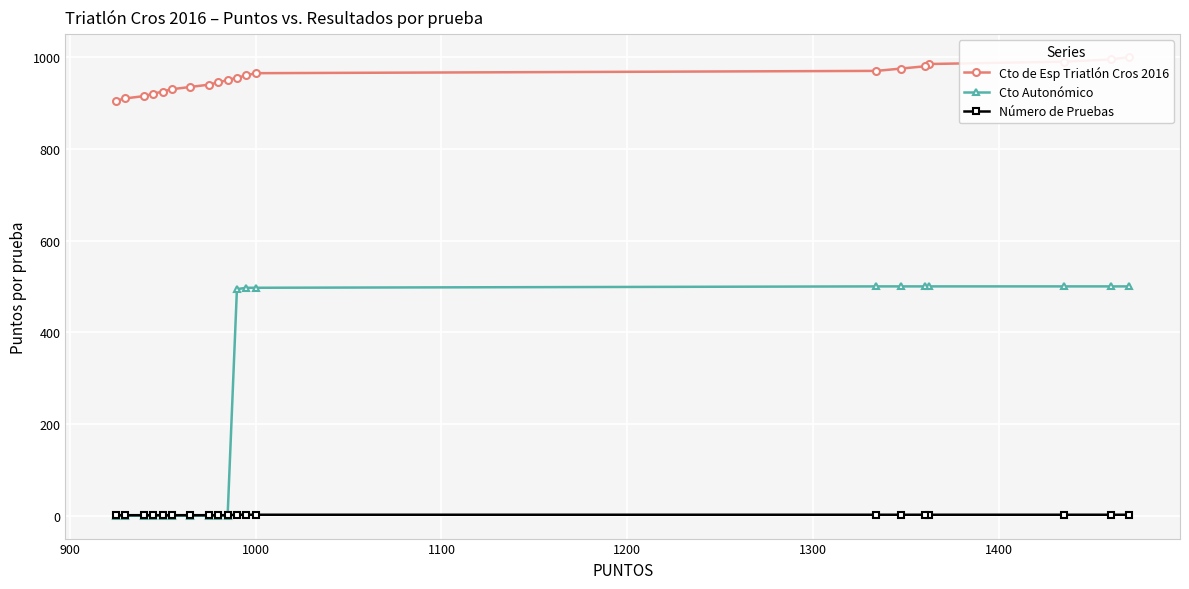

What is the maximum value for Cto Autonómico?

500